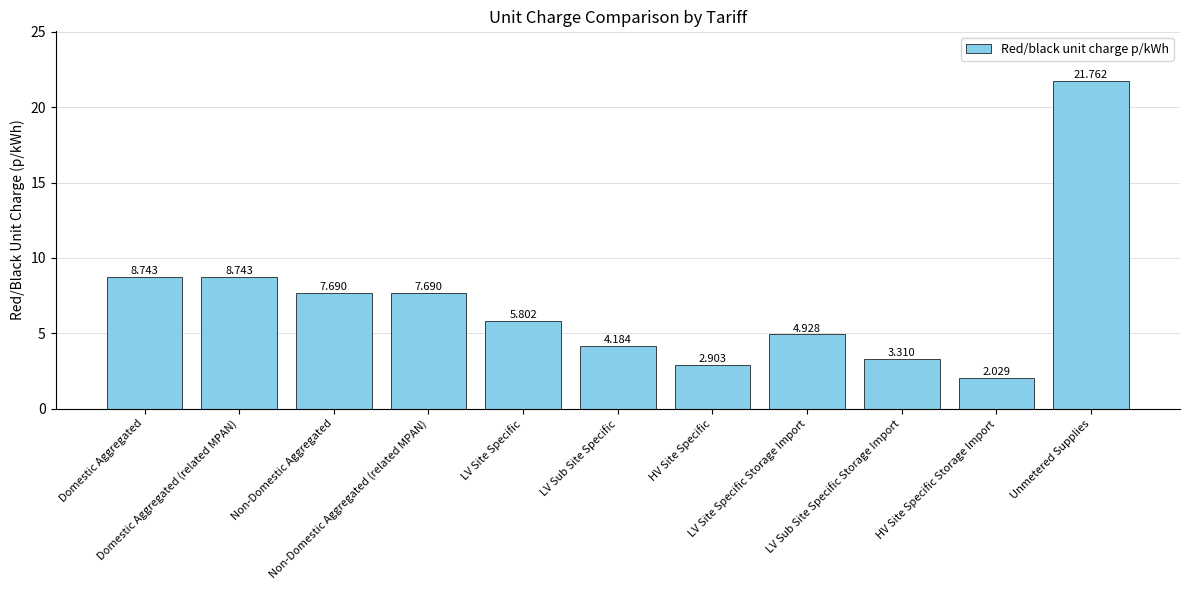

Count the number of data series in this chart.

1